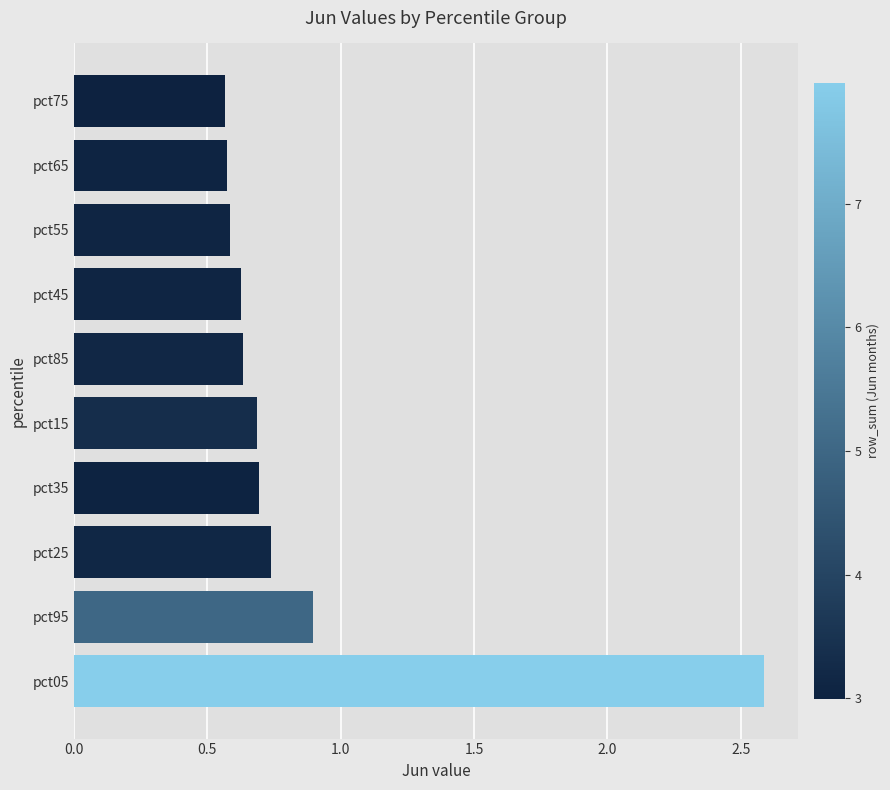

The value at pct05 is 4.6. True or false?

False